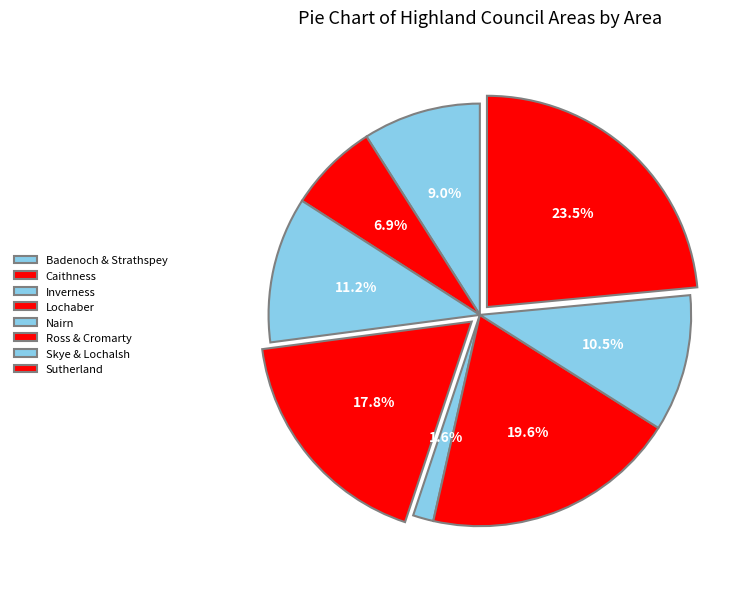

Rank the categories by value from highest to lowest.

Sutherland, Ross & Cromarty, Lochaber, Inverness, Skye & Lochalsh, Badenoch & Strathspey, Caithness, Nairn